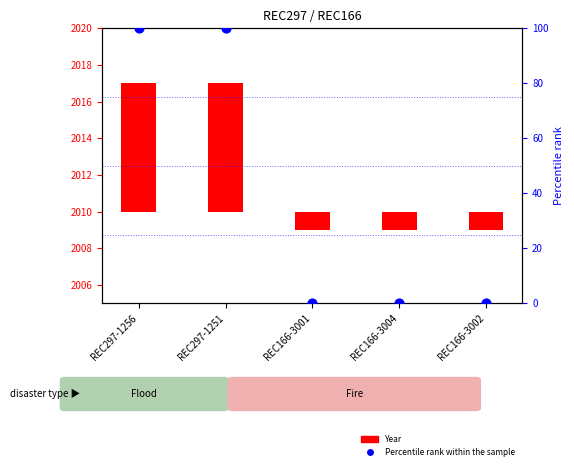

Which series has the largest Y range (max minus min)?

Percentile rank within the sample